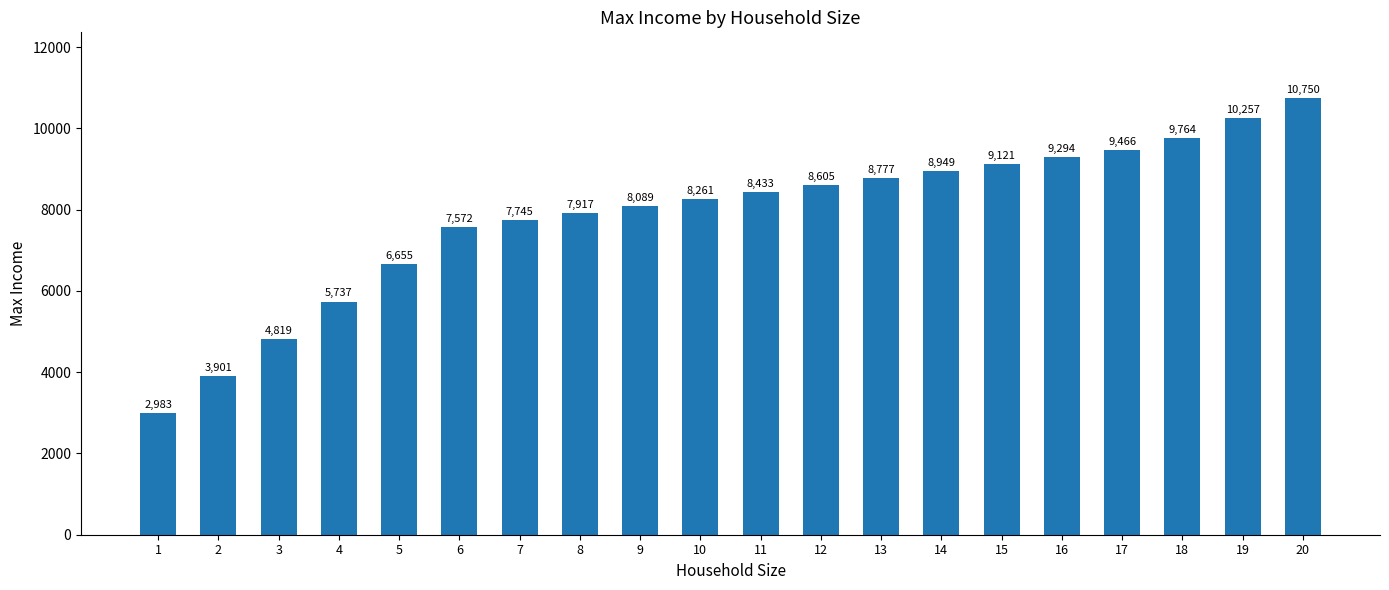

Is it true that the value at 20 is 6266?

False